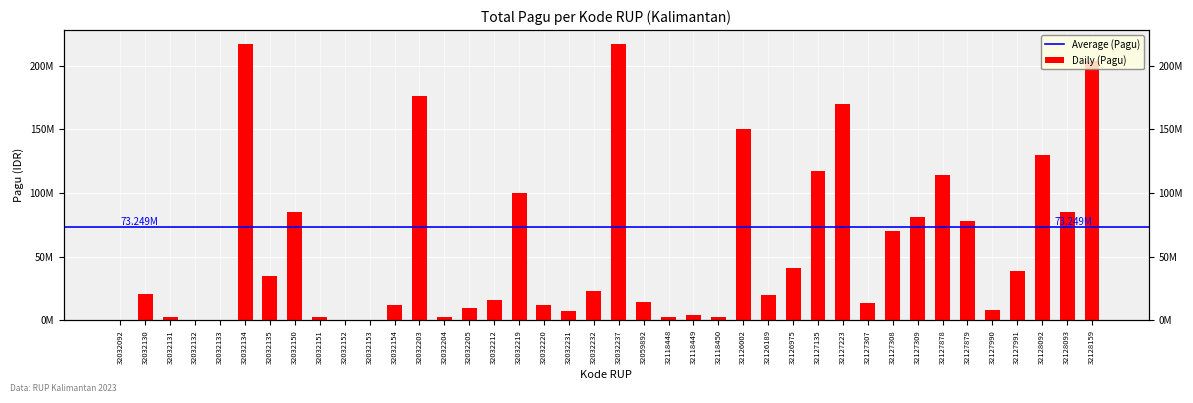

The value at 32127308 is 46036547. True or false?

False